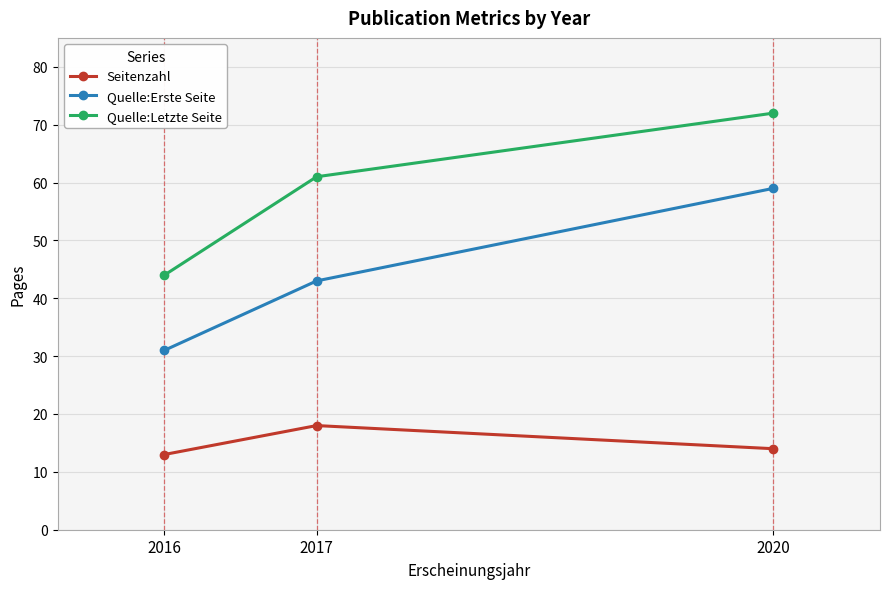

Reading left to right, transcribe all the data shown in this chart.

Seitenzahl: 13	18	14
Quelle:Erste Seite: 31	43	59
Quelle:Letzte Seite: 44	61	72